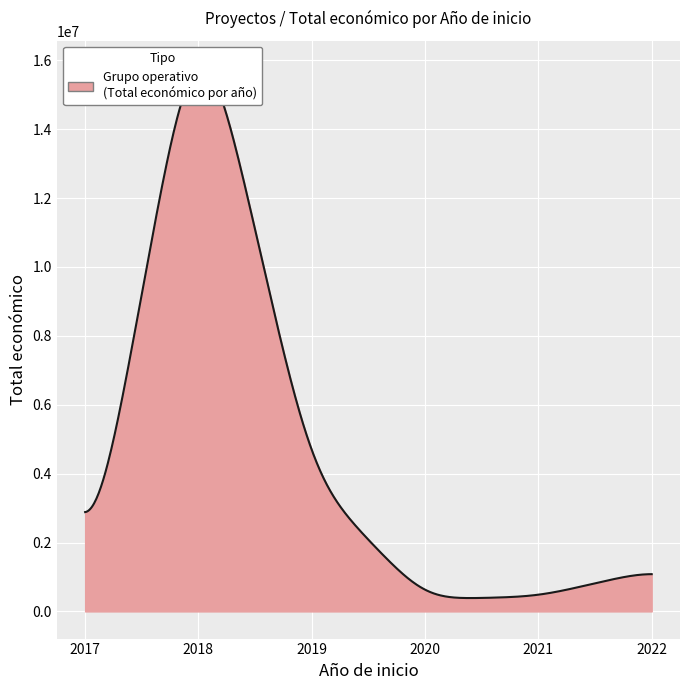

The value at 2022 is 614670. True or false?

False